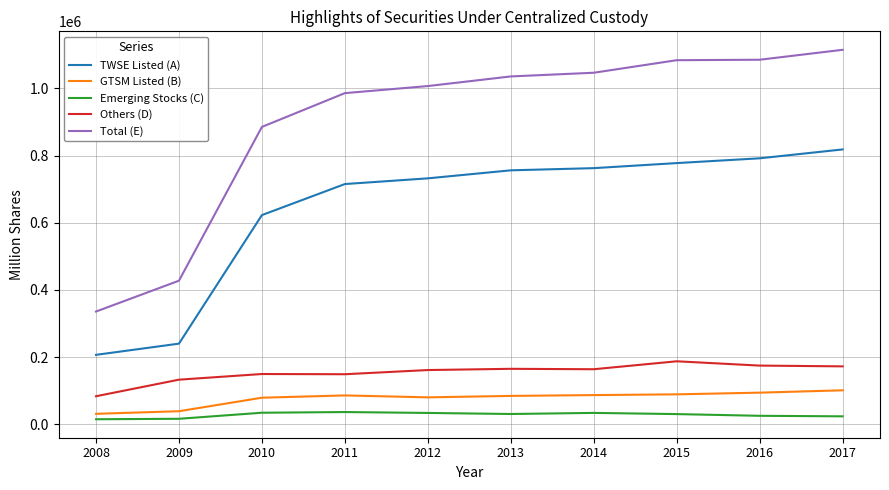

List the series in order of their peak value, highest first.

Total (E), TWSE Listed (A), Others (D), GTSM Listed (B), Emerging Stocks (C)